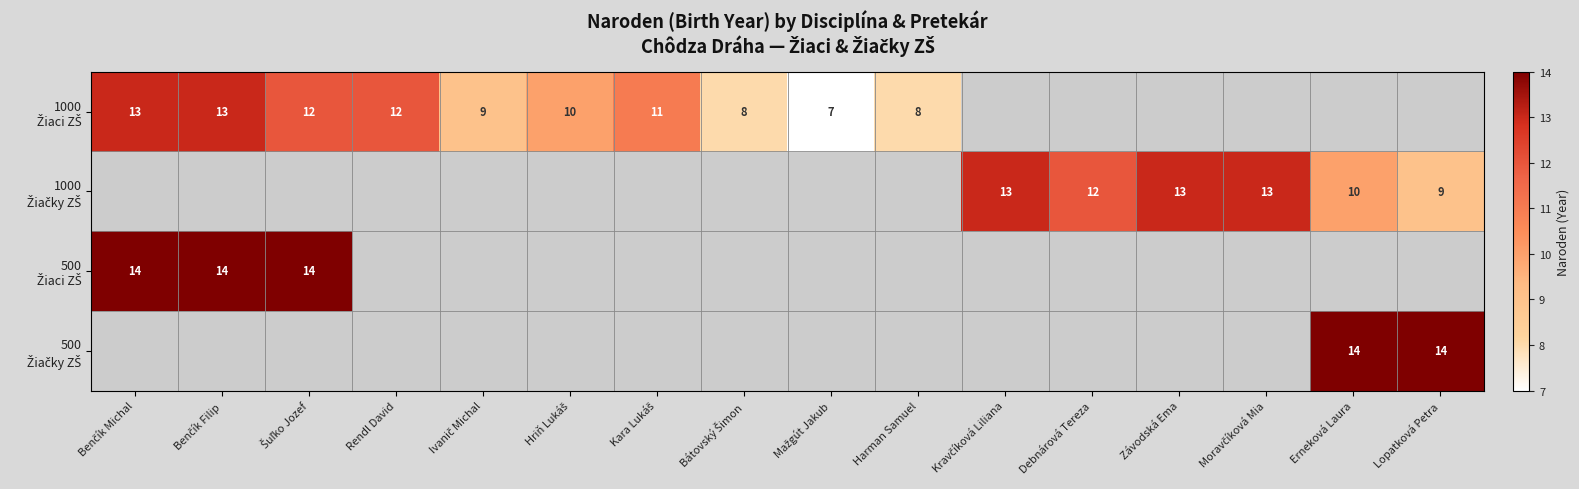

Rank the series by their maximum value, from lowest to highest.

1000 Žiaci ZŠ, 1000 Žiačky ZŠ, 500 Žiaci ZŠ, 500 Žiačky ZŠ